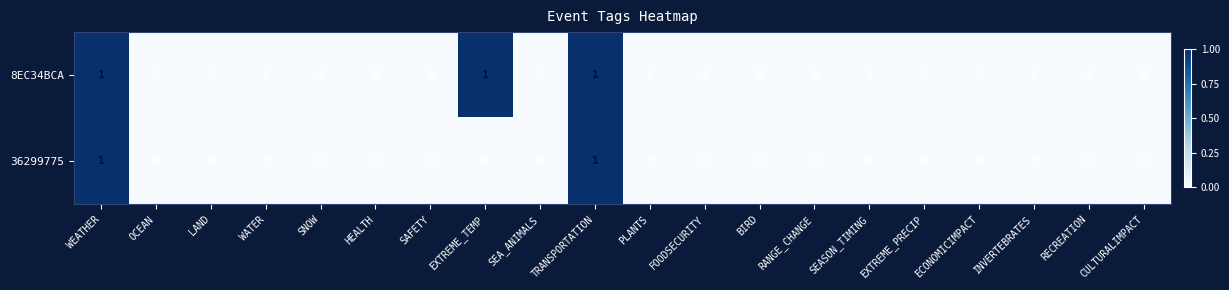

How many 8EC34BCA values are between 0 and 1?

20